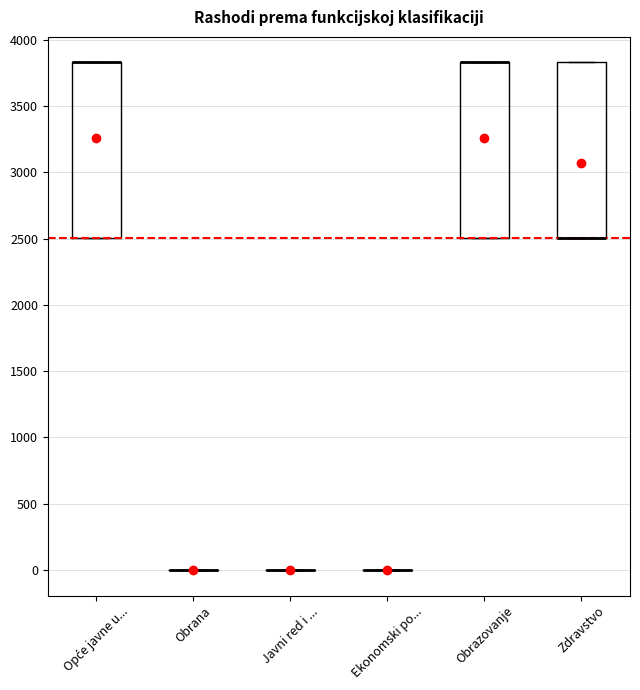

Reading left to right, transcribe this box plot: for each box, give where its median line is, the range the box spans, and where its two whiskers end, as read against the y-axis. The values are not printed on the chart, so give them approximately, as read against the axis.

Opće javne u...: median 3850 (drawn on the box's upper edge), box 2500 to 3850, whiskers 2500 to 3850
Obrana: box collapsed to a line at 0, whiskers 0 to 0
Javni red i ...: box collapsed to a line at 0, whiskers 0 to 0
Ekonomski po...: box collapsed to a line at 0, whiskers 0 to 0
Obrazovanje: median 3850 (drawn on the box's upper edge), box 2500 to 3850, whiskers 2500 to 3850
Zdravstvo: median 2500 (drawn on the box's lower edge), box 2500 to 3850, whiskers 2500 to 3850